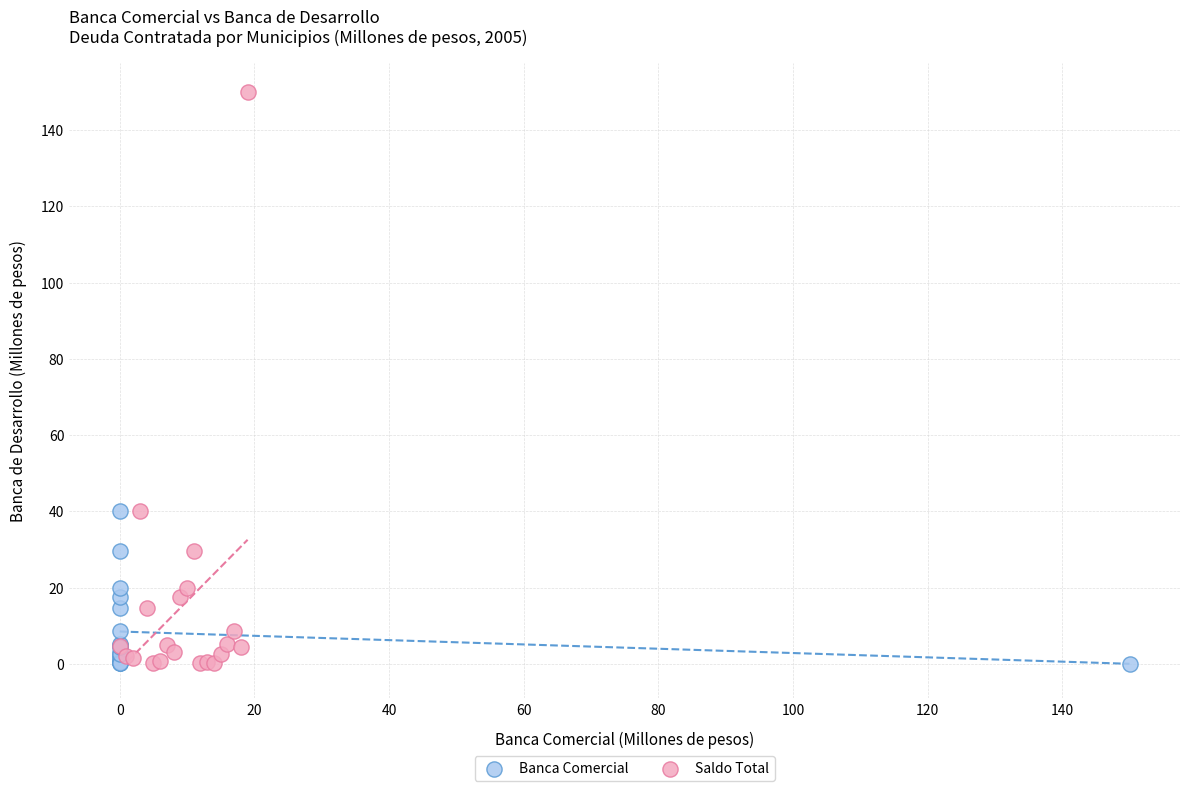

What are all the series names shown in the legend?

Banca Comercial, Saldo Total